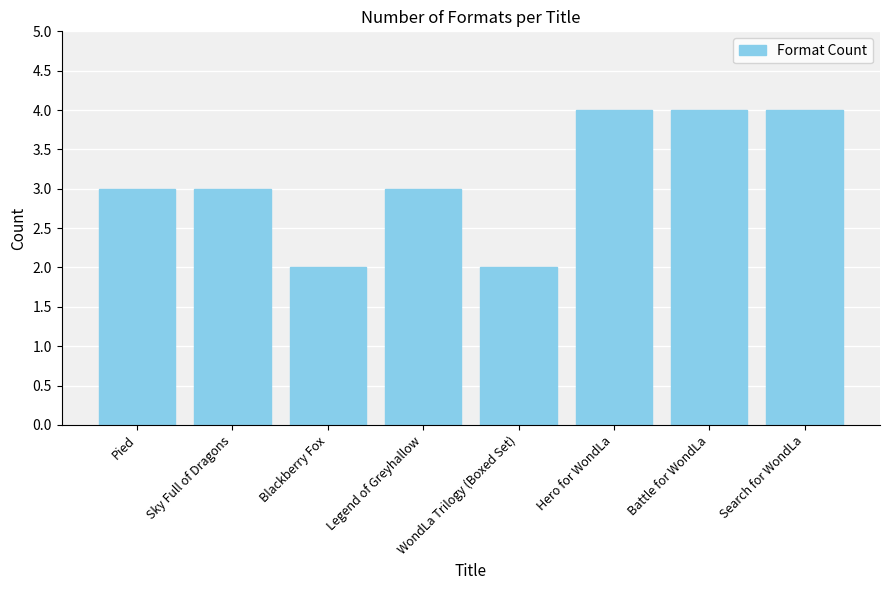

How many series are shown in this chart?

1